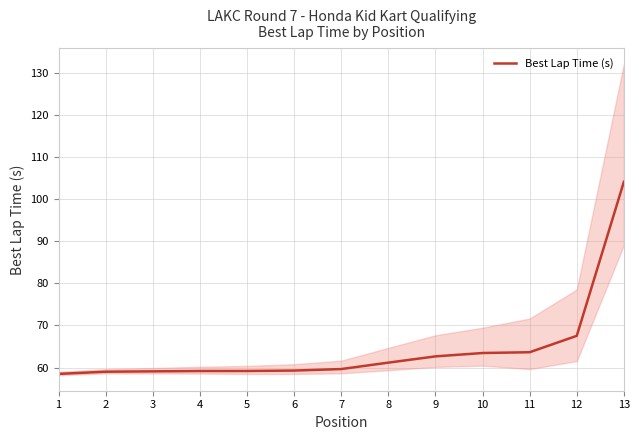

Does the chart have visible grid lines?

Yes